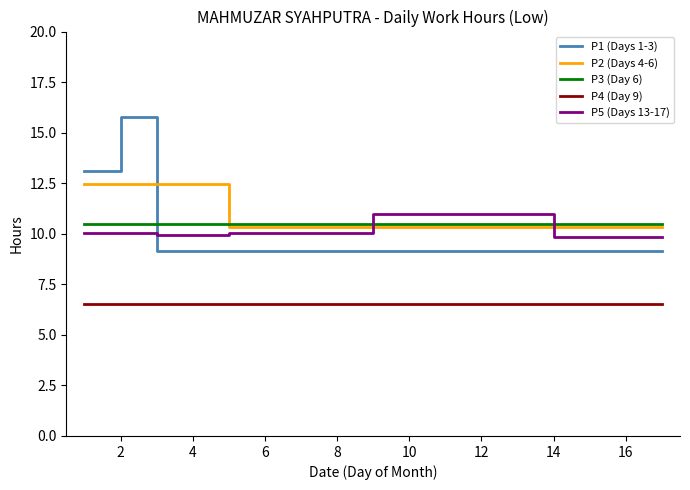

What are all the series names shown in the legend?

P1 (Days 1-3), P2 (Days 4-6), P3 (Day 6), P4 (Day 9), P5 (Days 13-17)